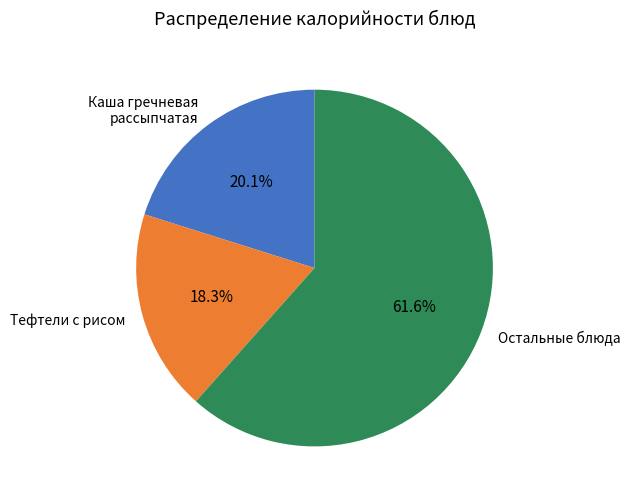

Which has a higher value, Тефтели с рисом or Остальные блюда?

Остальные блюда